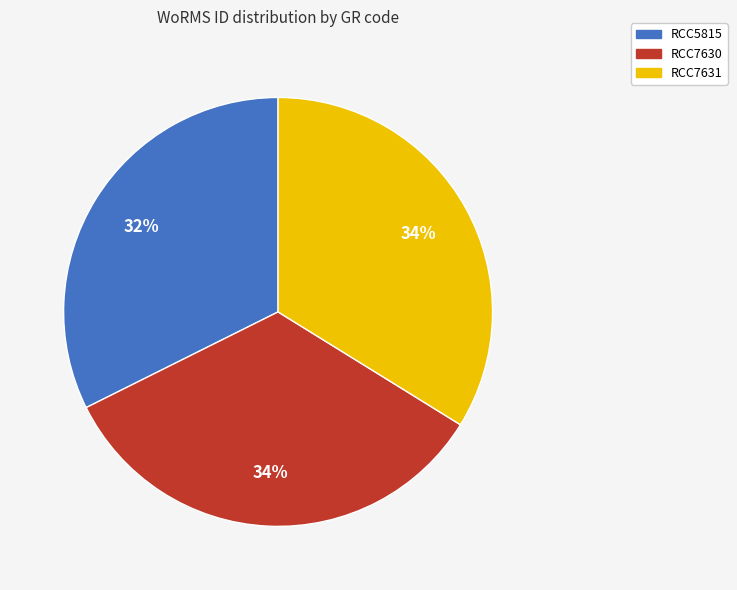

True or false: RCC7631 accounts for 41% of the total.

False